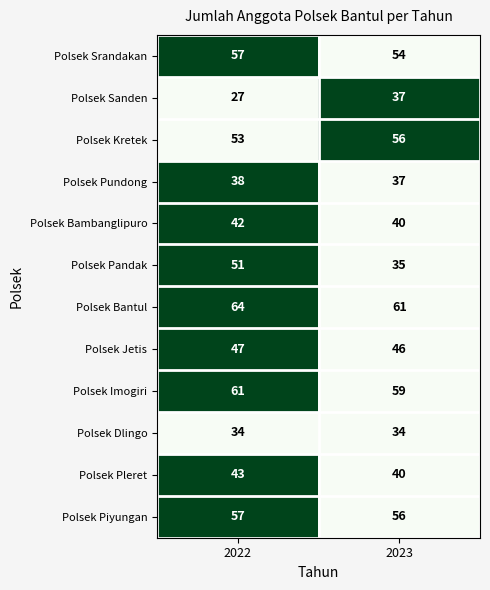

Which series has the largest total across all categories?

Polsek Bantul